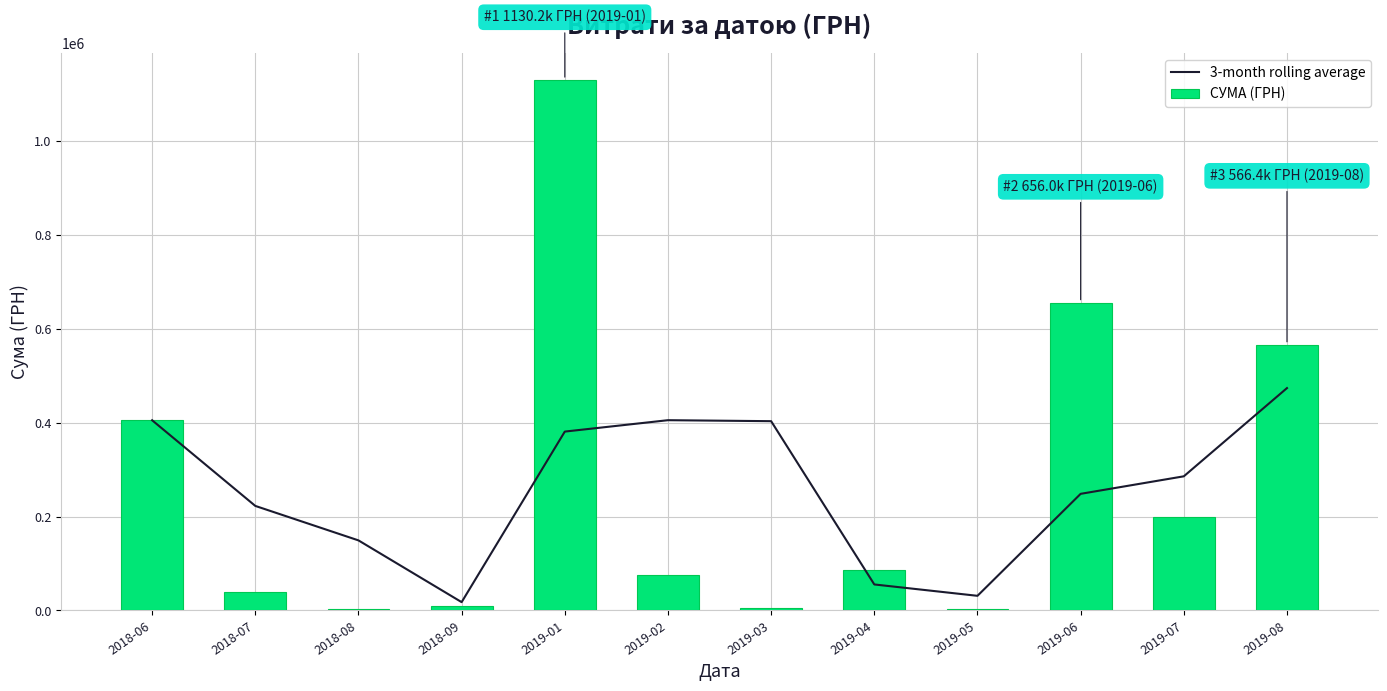

Reading left to right, list all the values displayed in this chart.

3-month rolling average: 2018-06=405174.0	2018-07=222729.0	2018-08=149293.0	2018-09=17754.8	2019-01=381054.7	2019-02=405317.8	2019-03=403217.3	2019-04=55429.4	2019-05=31211.3	2019-06=248457.5	2019-07=285771.2	2019-08=473707.0
СУМА (ГРН): 2018-06=405174.0	2018-07=40284.0	2018-08=2421.1	2018-09=10559.3	2019-01=1130183.7	2019-02=75210.4	2019-03=4257.8	2019-04=86820.0	2019-05=2556.0	2019-06=655996.4	2019-07=198761.2	2019-08=566363.4